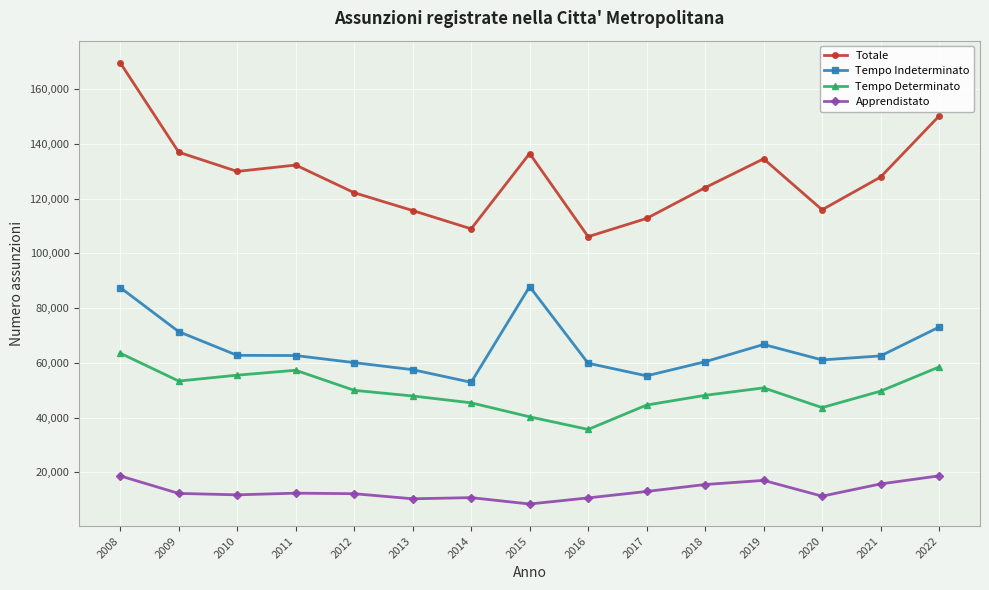

True or false: Tempo Determinato has a value of 48126 at 2018.

True